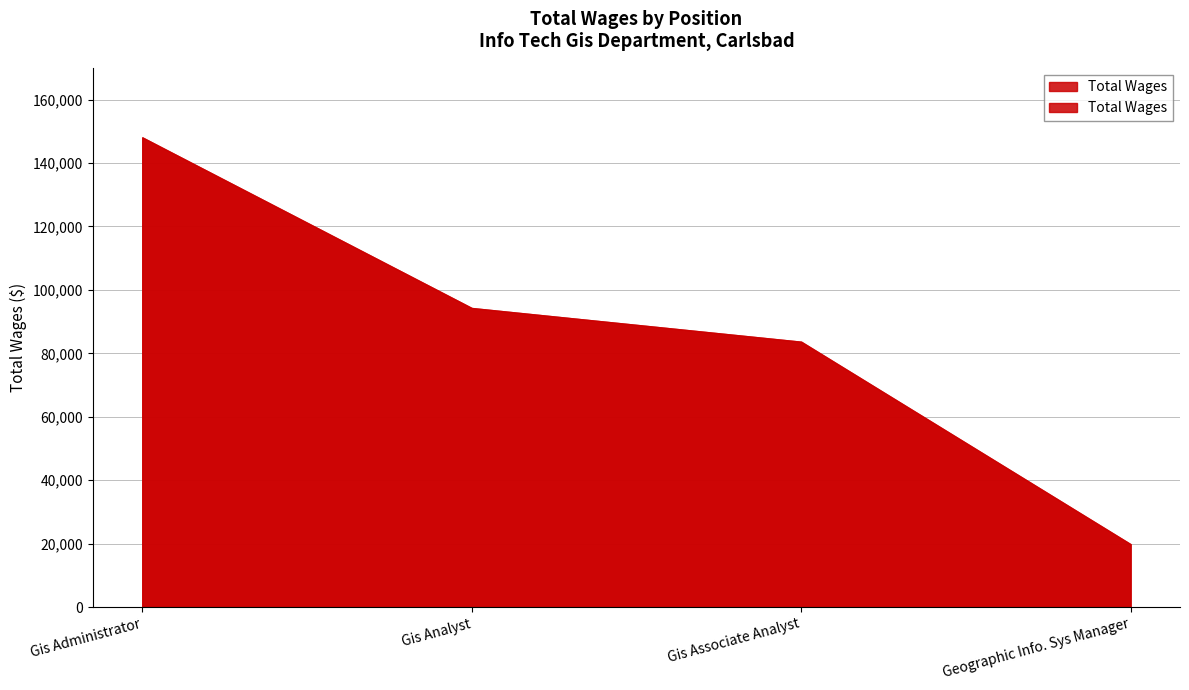

What is the change in value from Gis Administrator to Gis Analyst?

-53792